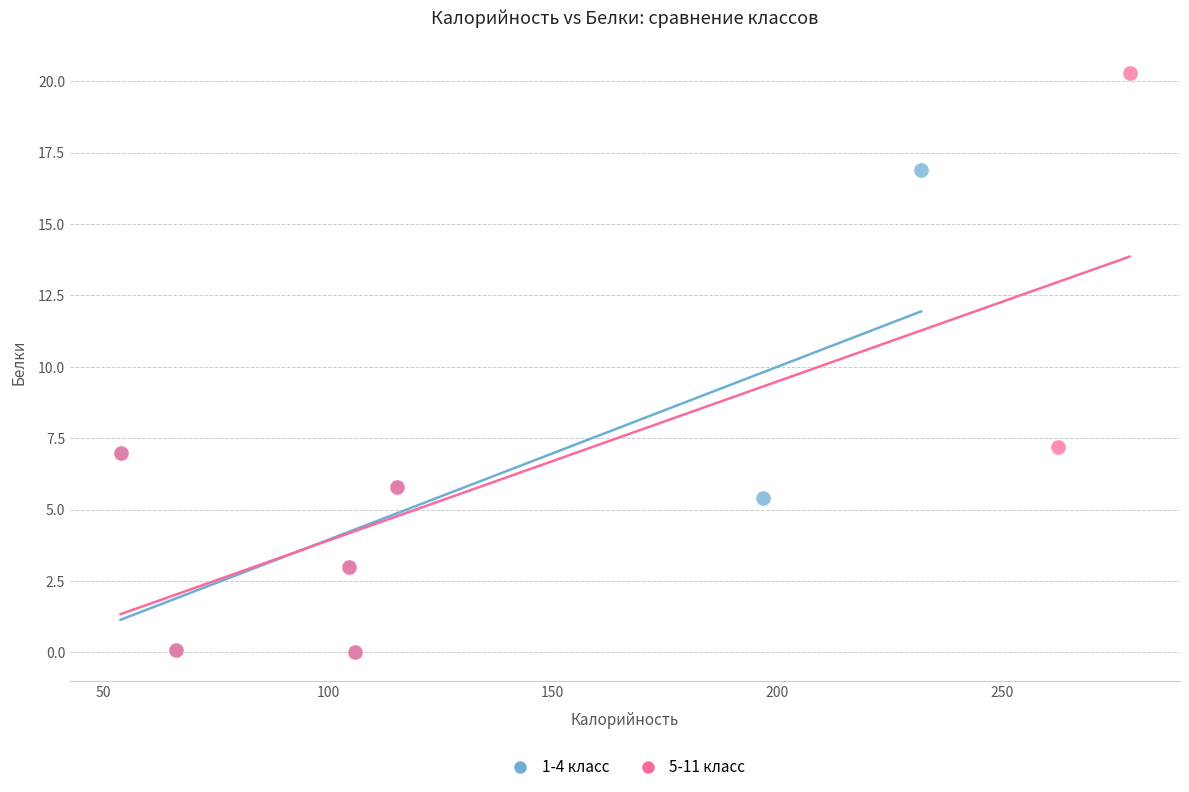

Which series has the widest spread of Y values?

5-11 класс